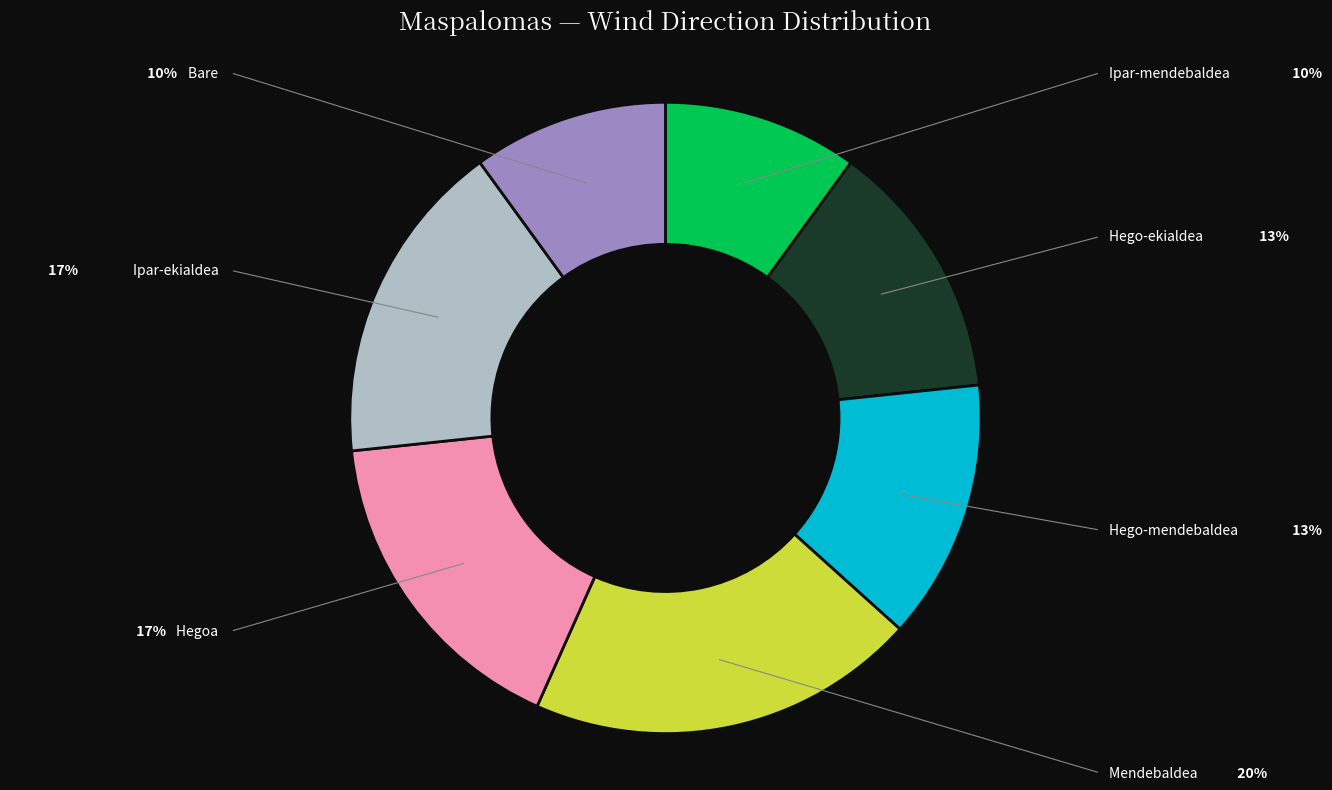

Is there a majority slice in this chart?

No